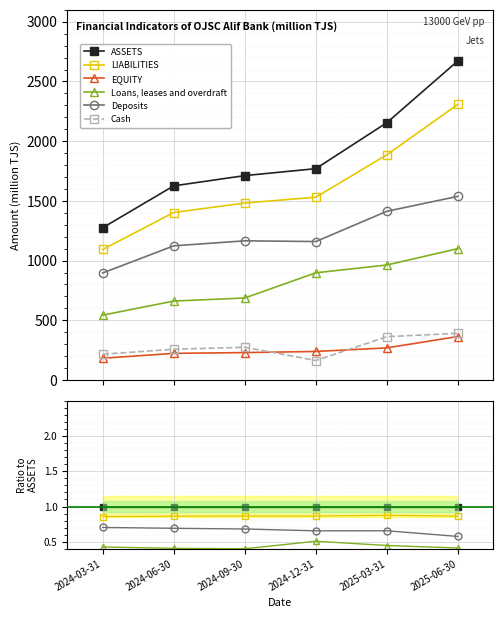

Rank the series by their maximum value, from lowest to highest.

EQUITY, Cash, Loans, leases and overdraft, Deposits, LIABILITIES, ASSETS